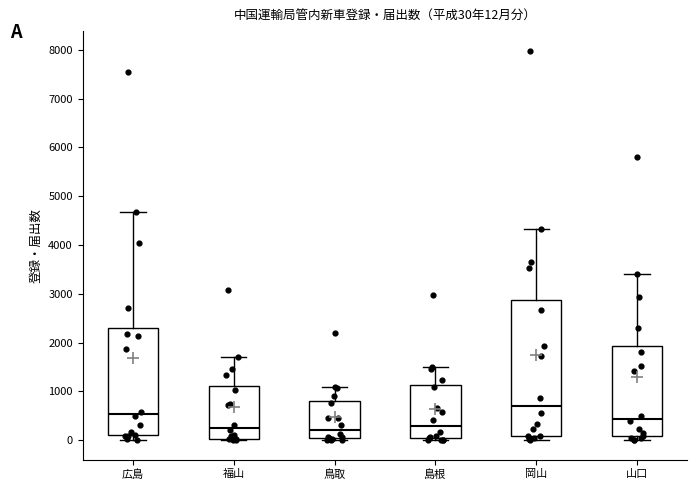

Which box is the tallest, from its lower edge to its upper edge?

岡山